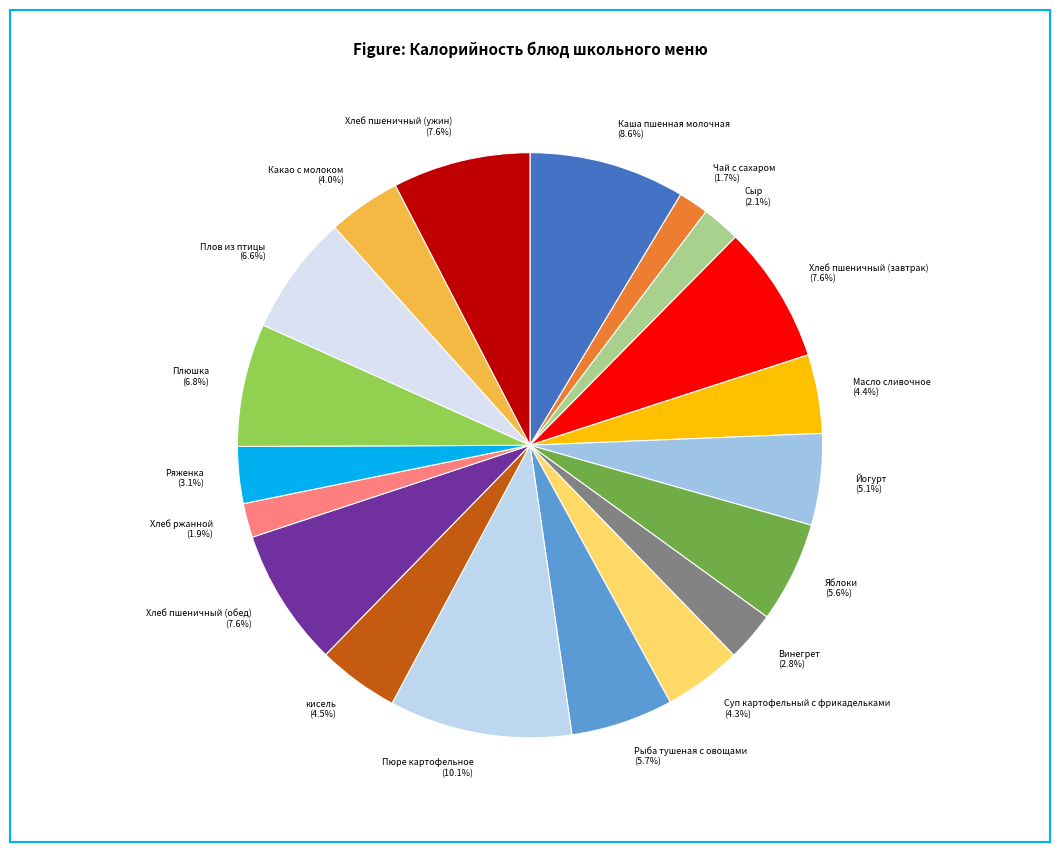

True or false: Хлеб пшеничный (ужин) accounts for 1% of the total.

False